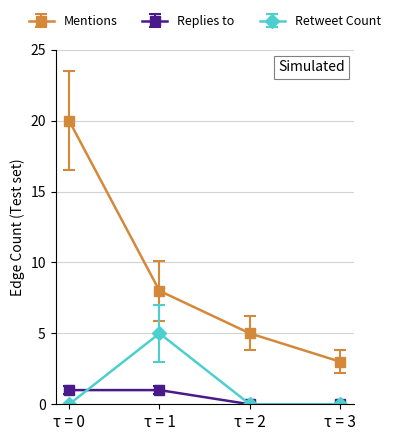

What are all the series names shown in the legend?

Mentions, Replies to, Retweet Count